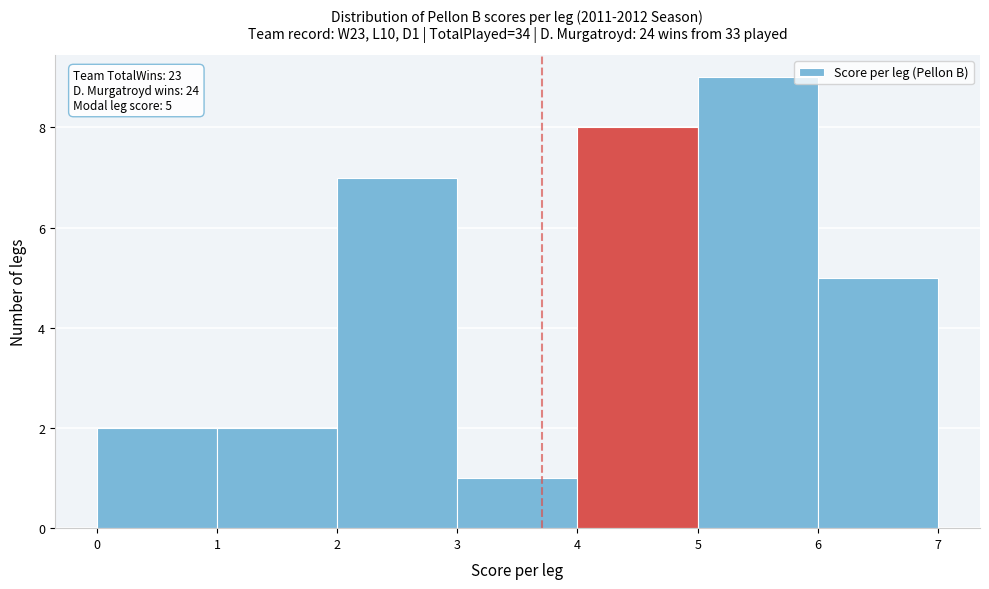

Which range on the x-axis has the tallest bar?

5 to 6